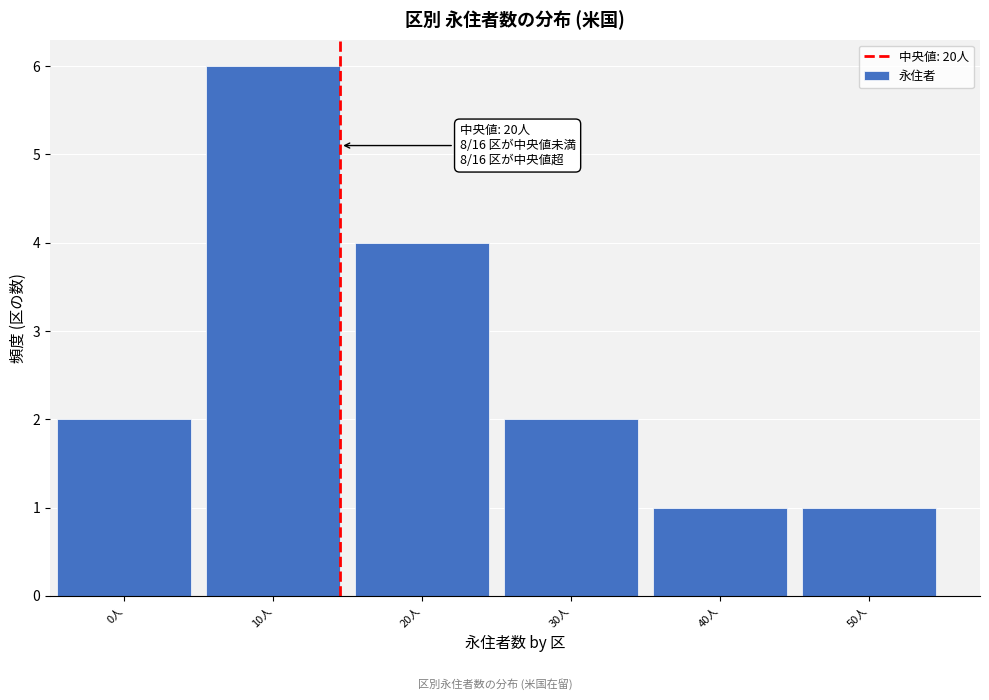

Reading left to right, extract all data points from this chart.

0人=2	10人=6	20人=4	30人=2	40人=1	50人=1